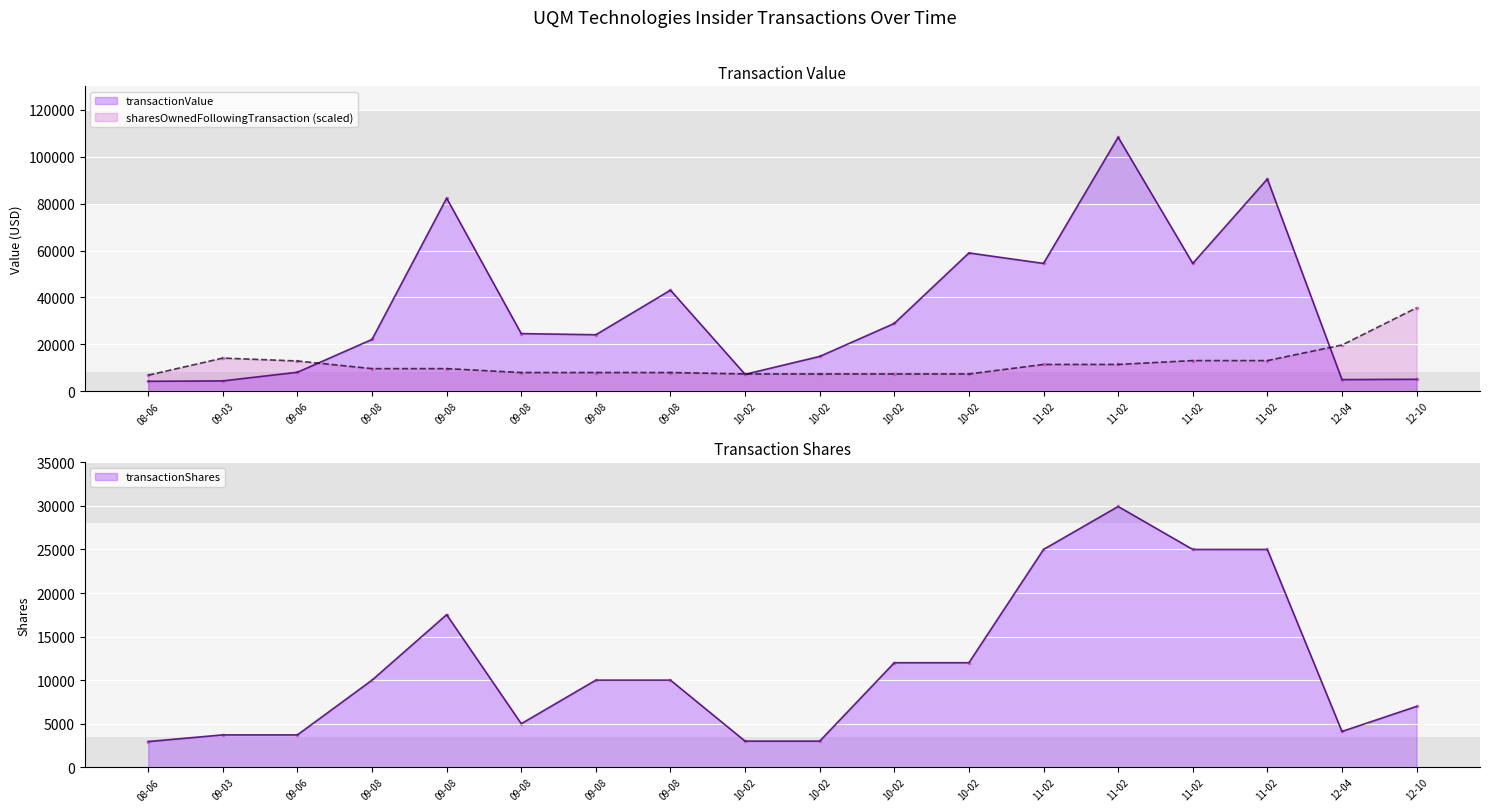

At which category is the sum across all series the highest?

11-02